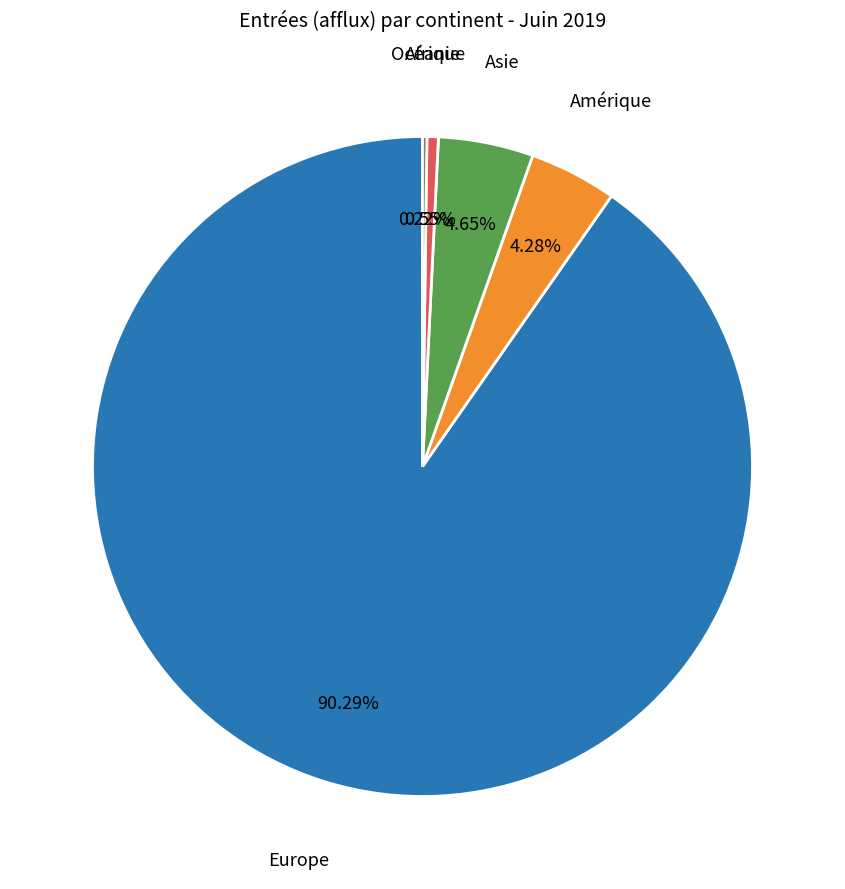

Is there a majority slice in this chart?

Yes